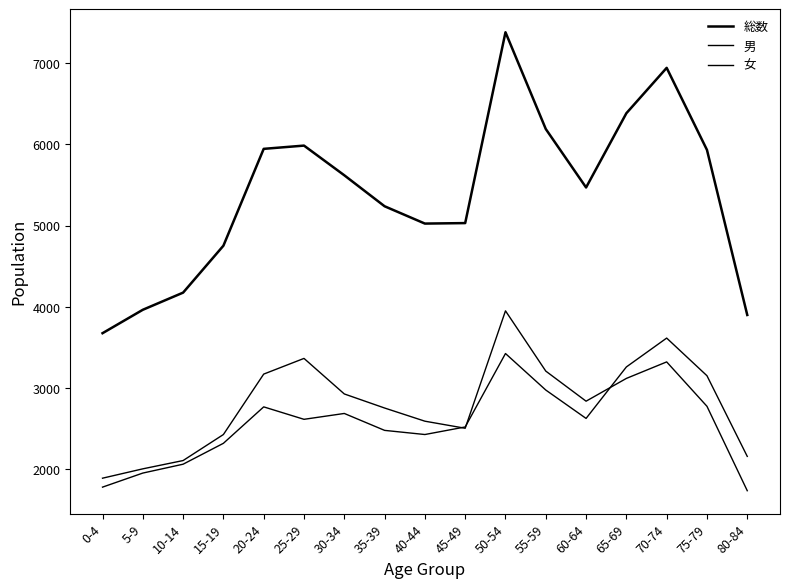

Does the chart have visible grid lines?

No